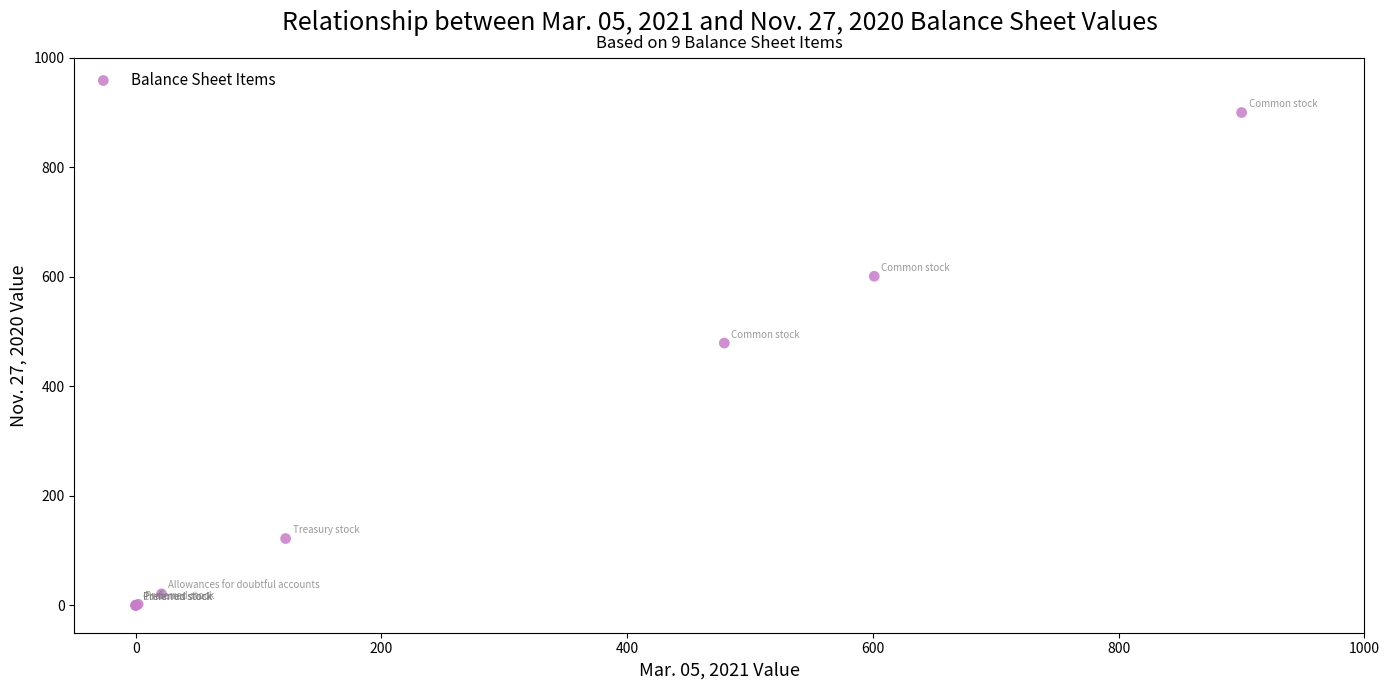

What Y value in the scatter plot is closest to 450?

479.0